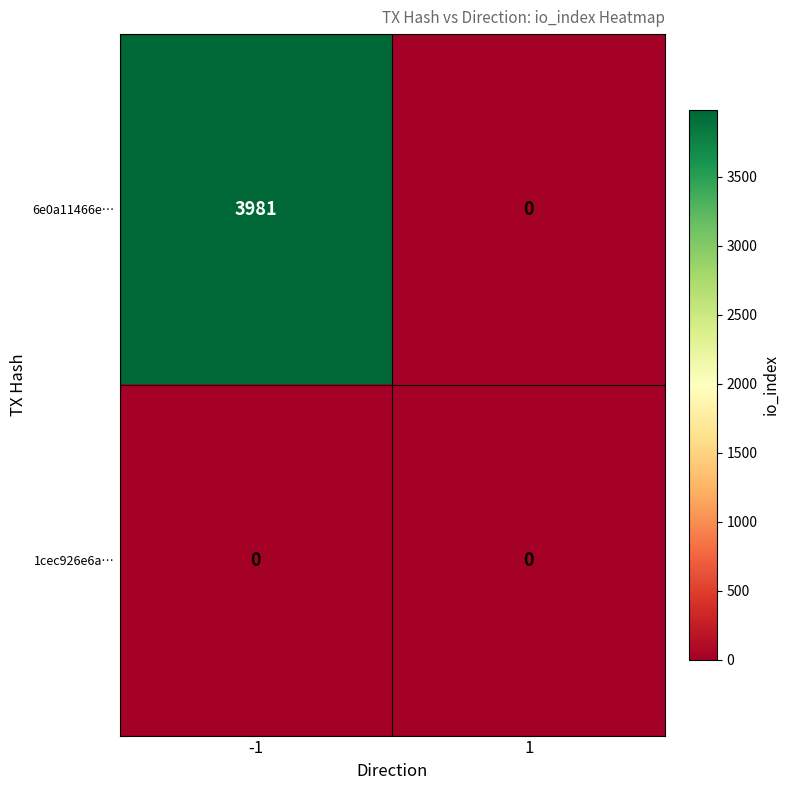

Which category has the highest value across all series?

-1